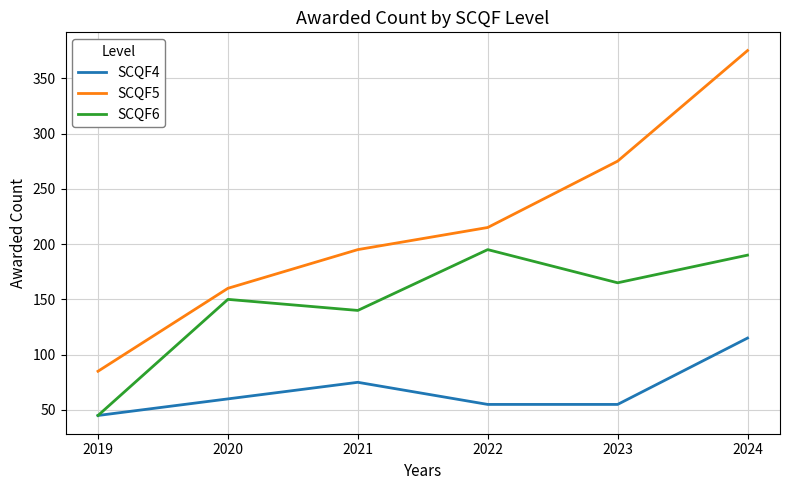

The value of SCQF4 at 2024 is 115. True or false?

True